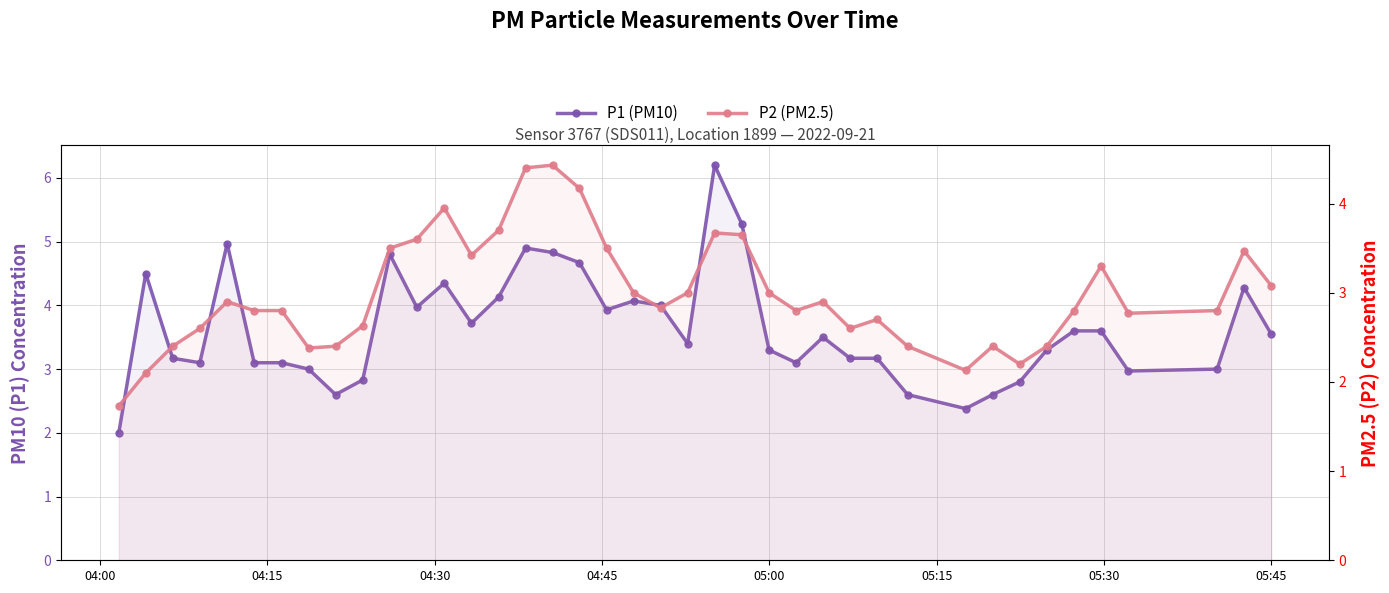

Reading right to left, extract all data points from this chart.

P1 (PM10): 3.5	4.3	3.0	3.0	3.6	3.6	3.3	2.8	2.6	2.4	2.6	3.2	3.2	3.5	3.1	3.3	5.3	6.2	3.4	4.0	4.1	3.9	4.7	4.8	4.9	4.1	3.7	4.3	4.0	4.8	2.8	2.6	3.0	3.1	3.1	5.0	3.1	3.2	4.5	2.0
P2 (PM2.5): 3.1	3.5	2.8	2.8	3.3	2.8	2.4	2.2	2.4	2.1	2.4	2.7	2.6	2.9	2.8	3.0	3.6	3.7	3.0	2.8	3.0	3.5	4.2	4.4	4.4	3.7	3.4	4.0	3.6	3.5	2.6	2.4	2.4	2.8	2.8	2.9	2.6	2.4	2.1	1.7